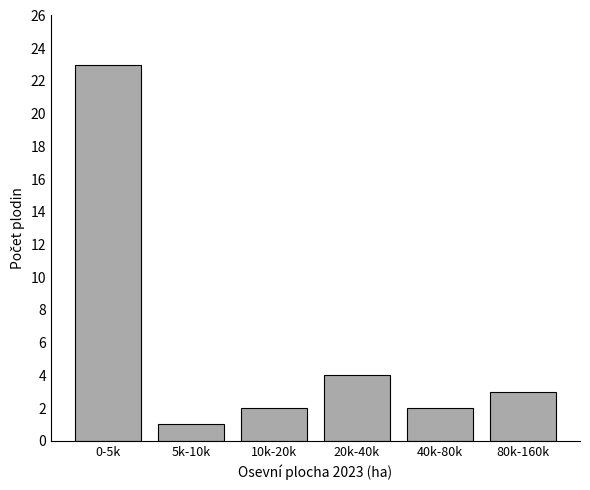

Reading right to left, extract all data points from this chart.

3	2	4	2	1	23